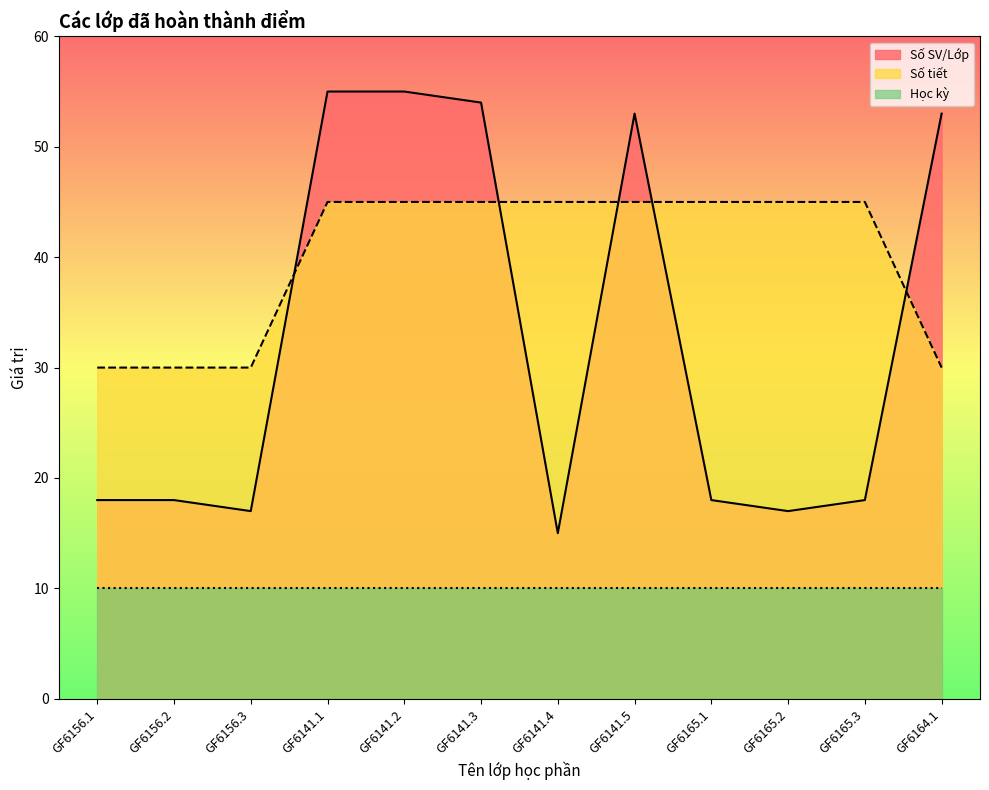

What is the total value across all series at GF6141.4?

70.0